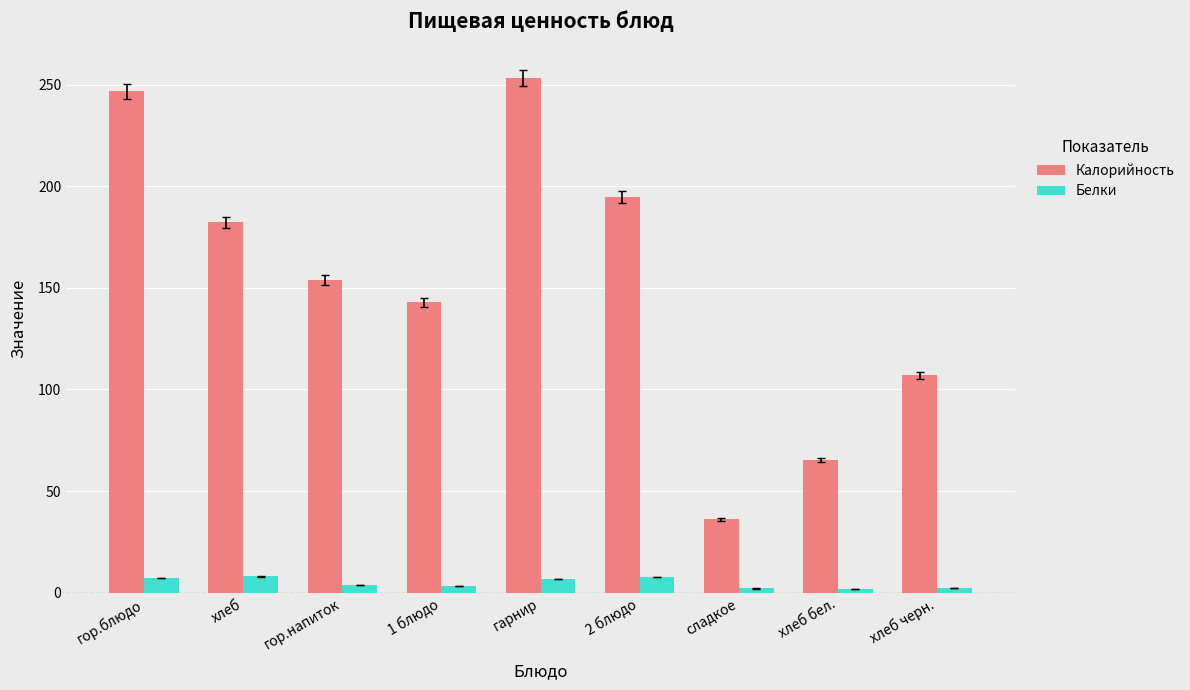

What are all the series names shown in the legend?

Калорийность, Белки